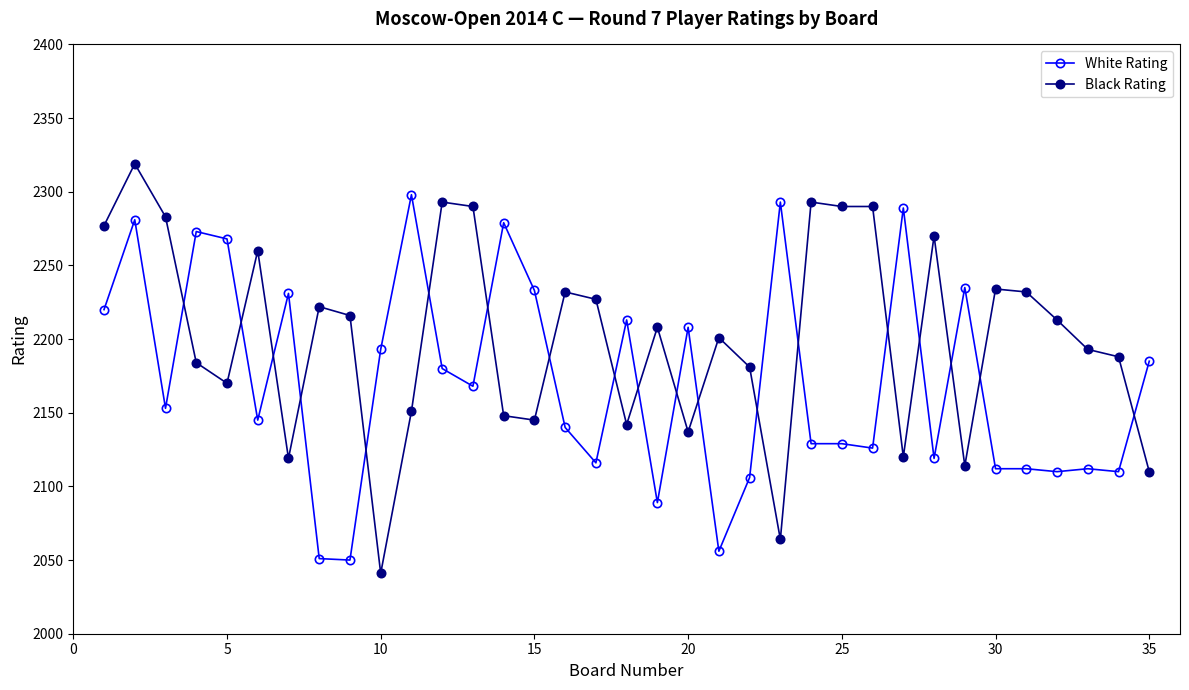

At how many categories does at least one series exceed 2170?

35